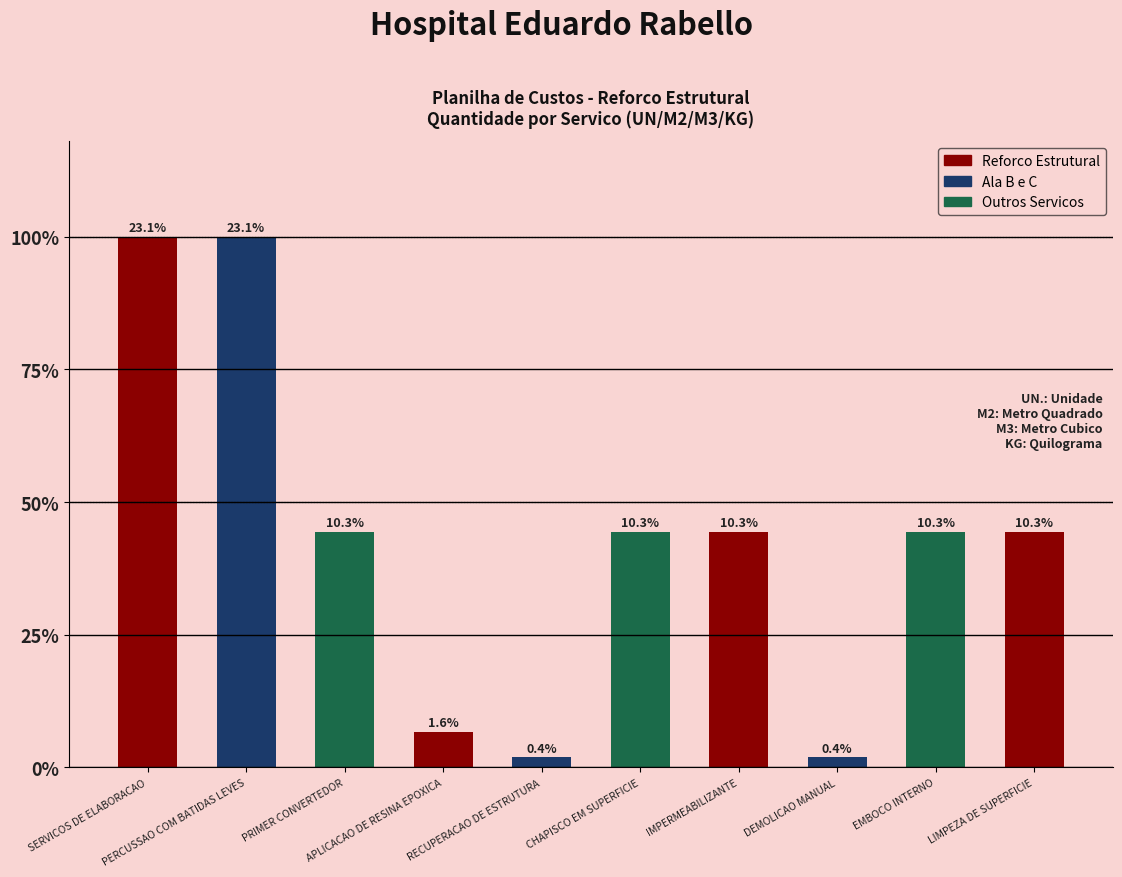

Reading left to right, what are all the values shown in this chart?

6091.2	6091.2	2707.4	412.4	116.7	2707.4	2707.4	116.7	2707.4	2707.4